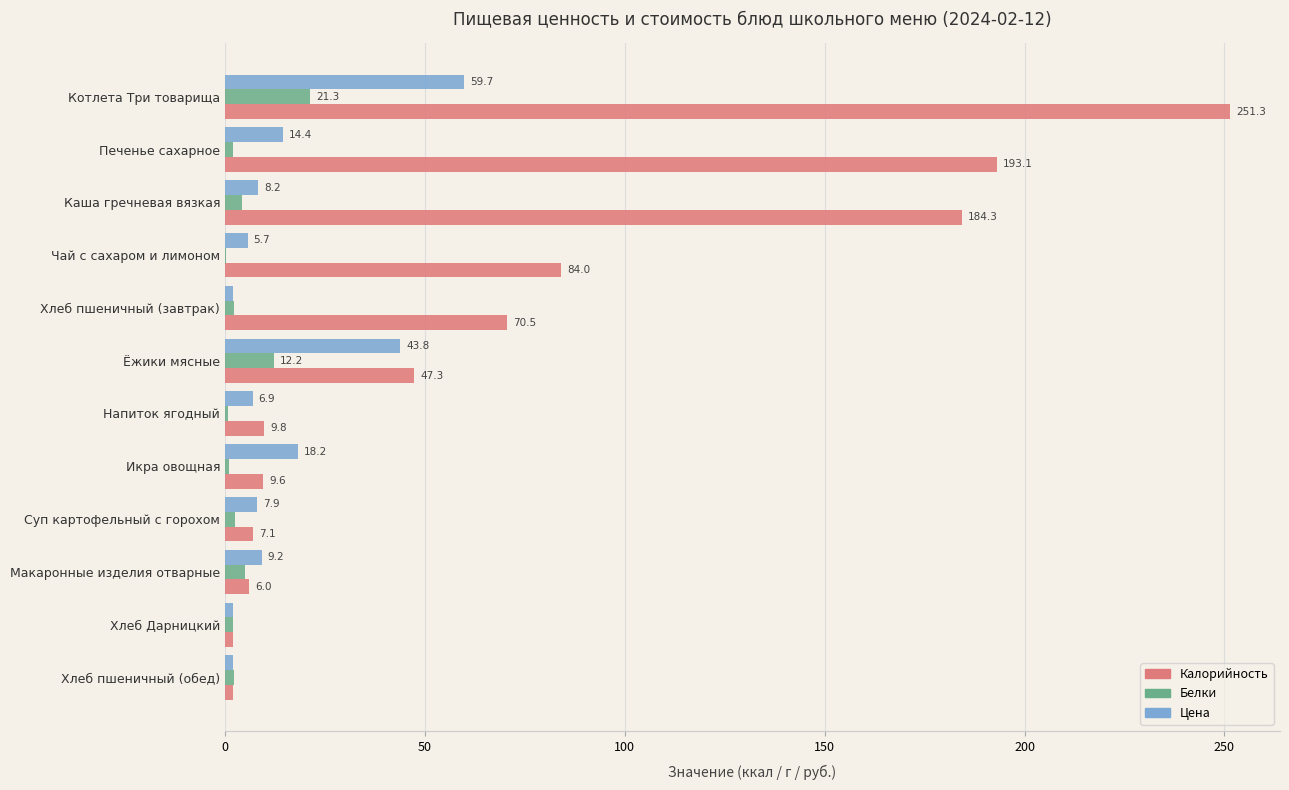

At which category is the sum across all series the highest?

Котлета Три товарища